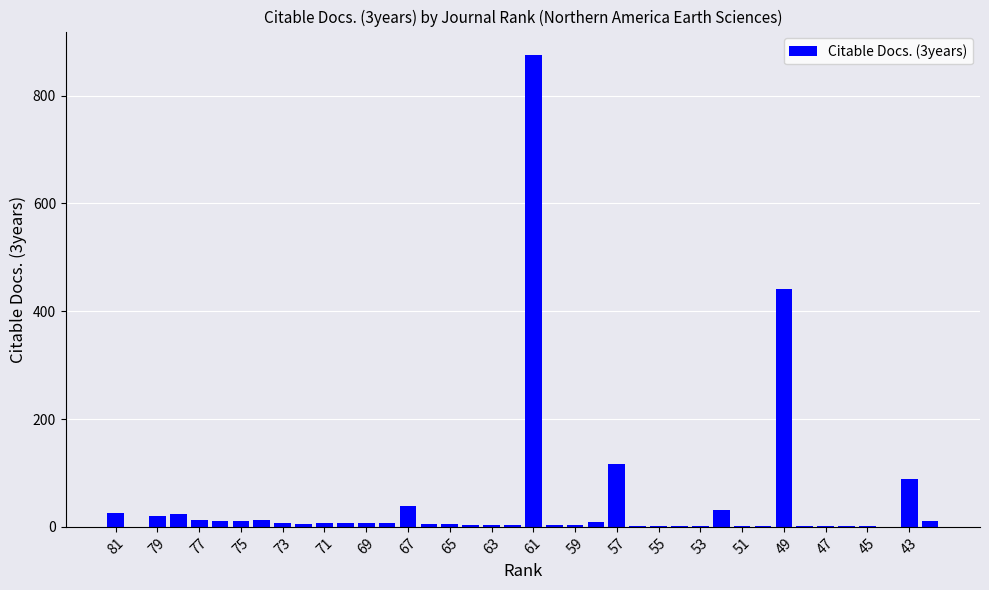

What is the greatest value displayed?

875